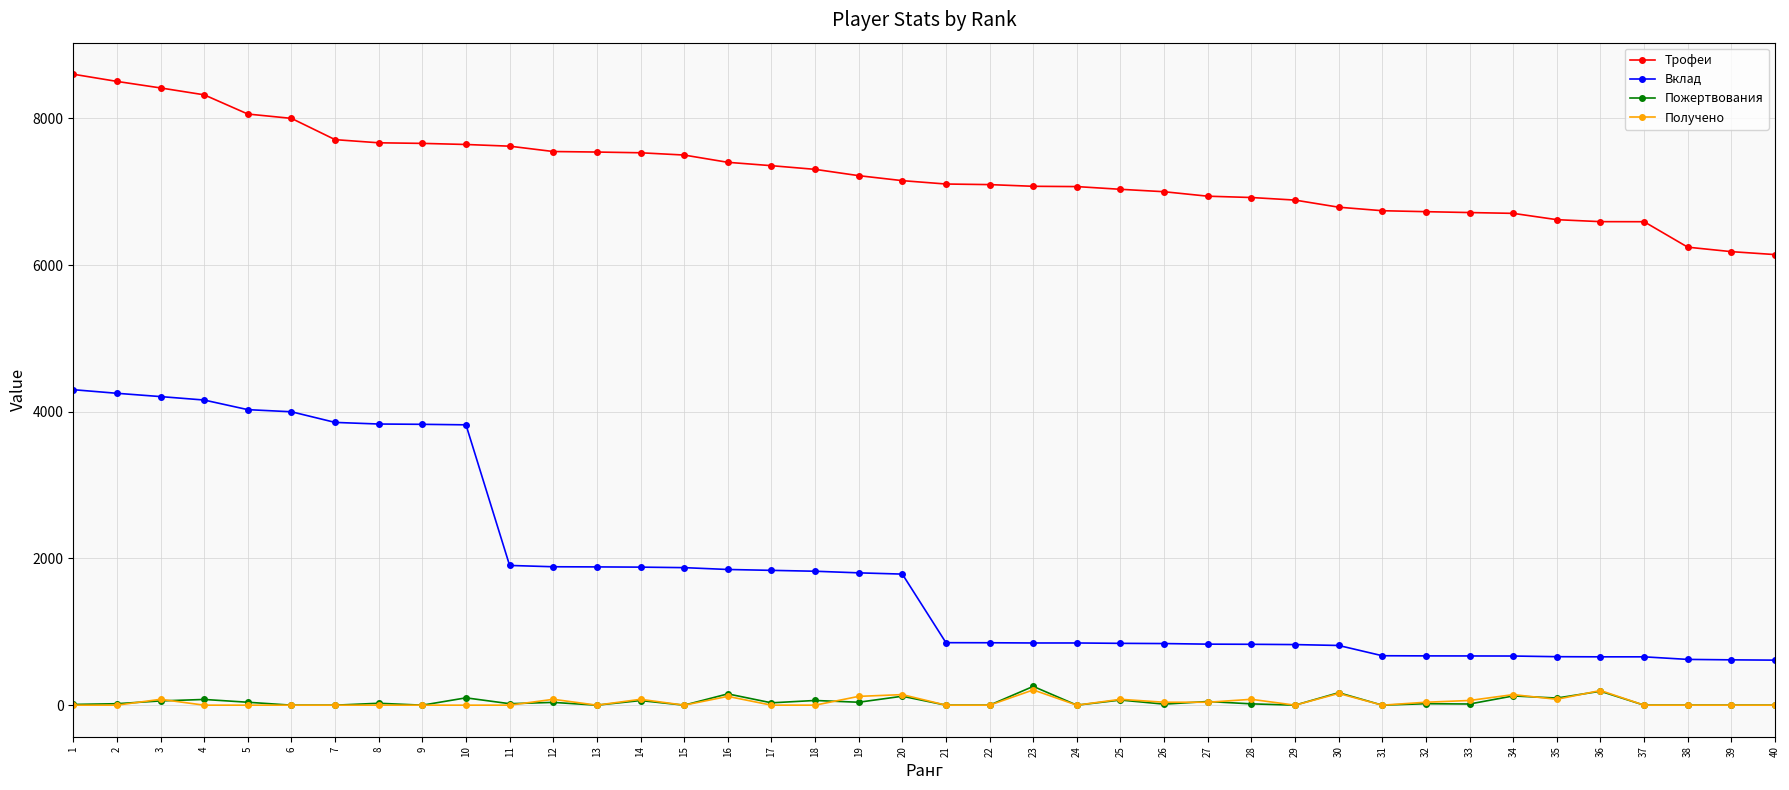

What is the minimum value for Трофеи?

6143